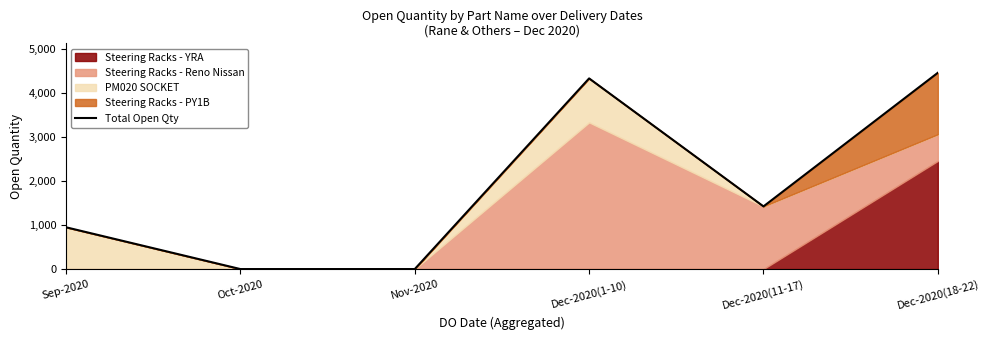

At which category does the chart reach its peak across all series?

Dec-2020(18-22)